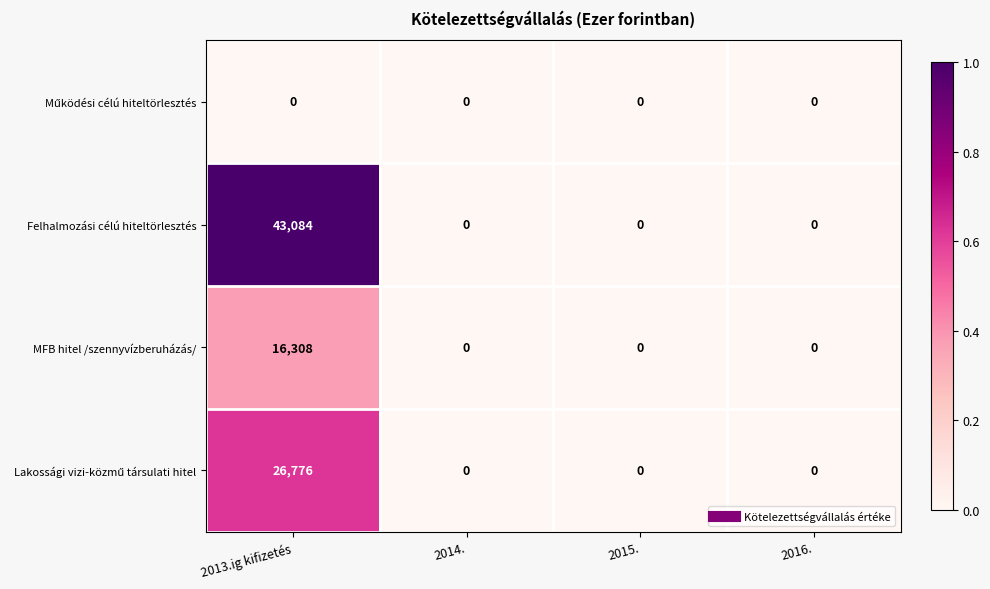

Which series has the widest spread of values?

Felhalmozási célú hiteltörlesztés